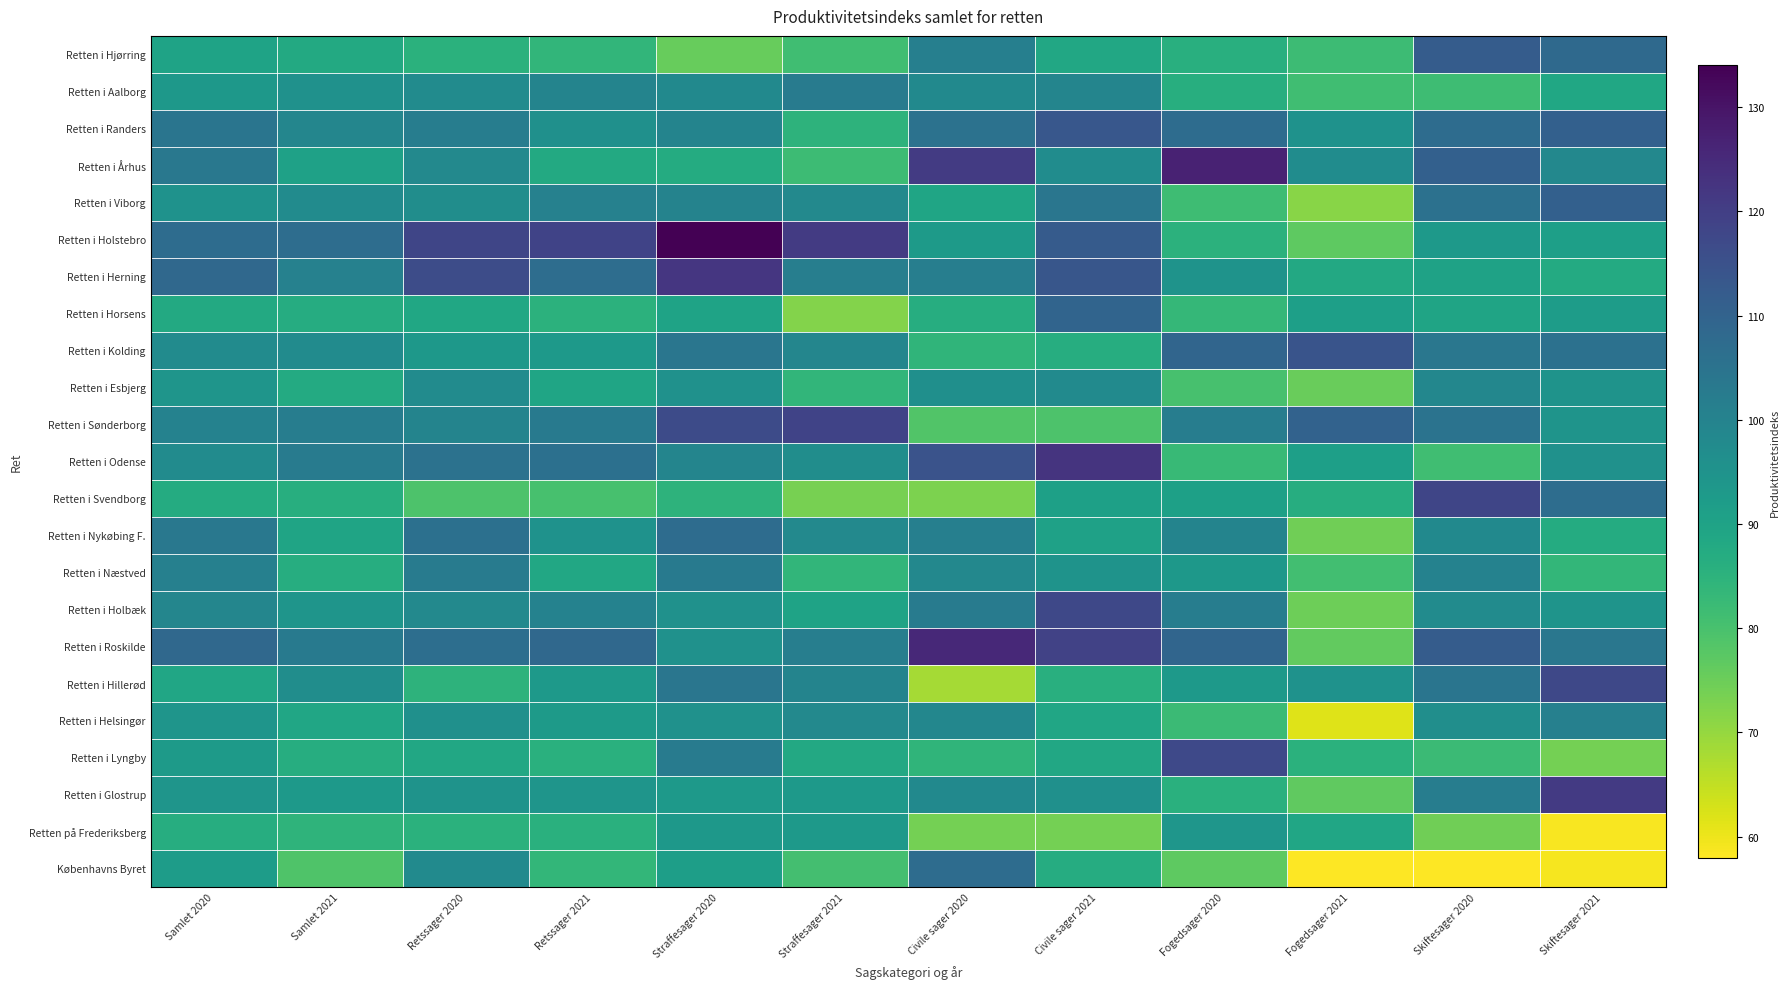

Reading left to right, what are all the values shown in this chart?

Retten i Hjørring: Samlet 2020=90.0	Samlet 2021=87.8	Retssager 2020=85.4	Retssager 2021=84.1	Straffesager 2020=75.8	Straffesager 2021=81.4	Civile sager 2020=101.2	Civile sager 2021=88.6	Fogedsager 2020=86.1	Fogedsager 2021=81.8	Skiftesager 2020=111.8	Skiftesager 2021=108.0
Retten i Aalborg: Samlet 2020=93.5	Samlet 2021=95.7	Retssager 2020=97.3	Retssager 2021=99.8	Straffesager 2020=97.9	Straffesager 2021=102.3	Civile sager 2020=98.0	Civile sager 2021=99.4	Fogedsager 2020=86.3	Fogedsager 2021=81.4	Skiftesager 2020=81.7	Skiftesager 2021=88.7
Retten i Randers: Samlet 2020=104.5	Samlet 2021=99.2	Retssager 2020=101.8	Retssager 2021=96.0	Straffesager 2020=99.7	Straffesager 2021=84.8	Civile sager 2020=105.5	Civile sager 2021=113.5	Fogedsager 2020=107.2	Fogedsager 2021=95.4	Skiftesager 2020=107.0	Skiftesager 2021=110.6
Retten i Århus: Samlet 2020=103.5	Samlet 2021=90.5	Retssager 2020=98.2	Retssager 2021=87.7	Straffesager 2020=87.3	Straffesager 2021=82.0	Civile sager 2020=120.9	Civile sager 2021=97.0	Fogedsager 2020=126.7	Fogedsager 2021=97.2	Skiftesager 2020=110.8	Skiftesager 2021=98.5
Retten i Viborg: Samlet 2020=95.2	Samlet 2021=97.2	Retssager 2020=96.6	Retssager 2021=100.7	Straffesager 2020=100.0	Straffesager 2021=98.3	Civile sager 2020=89.2	Civile sager 2021=104.2	Fogedsager 2020=81.6	Fogedsager 2021=71.3	Skiftesager 2020=105.7	Skiftesager 2021=110.7
Retten i Holstebro: Samlet 2020=107.1	Samlet 2021=106.9	Retssager 2020=118.2	Retssager 2021=118.7	Straffesager 2020=134.1	Straffesager 2021=120.9	Civile sager 2020=92.7	Civile sager 2021=112.3	Fogedsager 2020=85.0	Fogedsager 2021=76.9	Skiftesager 2020=93.0	Skiftesager 2021=91.1
Retten i Herning: Samlet 2020=108.5	Samlet 2021=100.8	Retssager 2020=116.3	Retssager 2021=106.8	Straffesager 2020=122.0	Straffesager 2021=101.6	Civile sager 2020=101.6	Civile sager 2021=113.6	Fogedsager 2020=94.9	Fogedsager 2021=88.0	Skiftesager 2020=90.1	Skiftesager 2021=87.5
Retten i Horsens: Samlet 2020=87.9	Samlet 2021=87.0	Retssager 2020=88.6	Retssager 2021=85.1	Straffesager 2020=90.0	Straffesager 2021=72.0	Civile sager 2020=86.7	Civile sager 2021=109.5	Fogedsager 2020=83.4	Fogedsager 2021=91.2	Skiftesager 2020=89.7	Skiftesager 2021=91.9
Retten i Kolding: Samlet 2020=97.3	Samlet 2021=97.3	Retssager 2020=93.4	Retssager 2021=93.1	Straffesager 2020=104.1	Straffesager 2021=99.0	Civile sager 2020=84.2	Civile sager 2021=86.6	Fogedsager 2020=109.2	Fogedsager 2021=114.2	Skiftesager 2020=104.0	Skiftesager 2021=105.7
Retten i Esbjerg: Samlet 2020=94.4	Samlet 2021=87.6	Retssager 2020=97.2	Retssager 2021=89.2	Straffesager 2020=95.5	Straffesager 2021=83.9	Civile sager 2020=96.2	Civile sager 2021=97.5	Fogedsager 2020=80.0	Fogedsager 2021=75.5	Skiftesager 2020=98.7	Skiftesager 2021=94.8
Retten i Sønderborg: Samlet 2020=100.2	Samlet 2021=101.8	Retssager 2020=99.8	Retssager 2021=102.9	Straffesager 2020=116.7	Straffesager 2021=118.7	Civile sager 2020=78.7	Civile sager 2021=79.1	Fogedsager 2020=101.7	Fogedsager 2021=110.2	Skiftesager 2020=105.2	Skiftesager 2021=94.7
Retten i Odense: Samlet 2020=97.3	Samlet 2021=102.5	Retssager 2020=105.3	Retssager 2021=106.1	Straffesager 2020=99.3	Straffesager 2021=96.6	Civile sager 2020=114.6	Civile sager 2021=122.7	Fogedsager 2020=82.6	Fogedsager 2021=91.1	Skiftesager 2020=81.2	Skiftesager 2021=95.5
Retten i Svendborg: Samlet 2020=87.1	Samlet 2021=86.3	Retssager 2020=79.1	Retssager 2021=80.1	Straffesager 2020=84.8	Straffesager 2021=73.5	Civile sager 2020=72.9	Civile sager 2021=90.7	Fogedsager 2020=90.9	Fogedsager 2021=86.6	Skiftesager 2020=118.2	Skiftesager 2021=106.8
Retten i Nykøbing F.: Samlet 2020=103.6	Samlet 2021=89.5	Retssager 2020=106.0	Retssager 2021=95.2	Straffesager 2020=107.2	Straffesager 2021=98.3	Civile sager 2020=101.2	Civile sager 2021=90.4	Fogedsager 2020=99.7	Fogedsager 2021=74.6	Skiftesager 2020=98.0	Skiftesager 2021=87.2
Retten i Næstved: Samlet 2020=100.9	Samlet 2021=86.6	Retssager 2020=102.3	Retssager 2021=88.3	Straffesager 2020=102.7	Straffesager 2021=84.1	Civile sager 2020=98.6	Civile sager 2021=94.9	Fogedsager 2020=93.4	Fogedsager 2021=81.0	Skiftesager 2020=100.2	Skiftesager 2021=83.7
Retten i Holbæk: Samlet 2020=99.0	Samlet 2021=94.3	Retssager 2020=98.3	Retssager 2021=100.2	Straffesager 2020=95.4	Straffesager 2021=90.0	Civile sager 2020=102.4	Civile sager 2021=117.5	Fogedsager 2020=101.9	Fogedsager 2021=74.8	Skiftesager 2020=97.4	Skiftesager 2021=94.5
Retten i Roskilde: Samlet 2020=108.4	Samlet 2021=102.8	Retssager 2020=106.5	Retssager 2021=108.3	Straffesager 2020=95.5	Straffesager 2021=101.5	Civile sager 2020=125.3	Civile sager 2021=119.0	Fogedsager 2020=109.3	Fogedsager 2021=76.4	Skiftesager 2020=111.9	Skiftesager 2021=104.0
Retten i Hillerød: Samlet 2020=89.0	Samlet 2021=96.8	Retssager 2020=84.7	Retssager 2021=93.1	Straffesager 2020=104.0	Straffesager 2021=99.8	Civile sager 2020=68.3	Civile sager 2021=85.9	Fogedsager 2020=93.0	Fogedsager 2021=95.2	Skiftesager 2020=104.6	Skiftesager 2021=117.6
Retten i Helsingør: Samlet 2020=94.4	Samlet 2021=89.0	Retssager 2020=95.9	Retssager 2021=92.5	Straffesager 2020=95.5	Straffesager 2021=98.2	Civile sager 2020=98.9	Civile sager 2021=89.1	Fogedsager 2020=82.2	Fogedsager 2021=61.7	Skiftesager 2020=96.4	Skiftesager 2021=100.9
Retten i Lyngby: Samlet 2020=92.4	Samlet 2021=86.7	Retssager 2020=88.5	Retssager 2021=85.8	Straffesager 2020=102.4	Straffesager 2021=88.2	Civile sager 2020=84.3	Civile sager 2021=88.5	Fogedsager 2020=117.2	Fogedsager 2021=85.4	Skiftesager 2020=82.3	Skiftesager 2021=74.0
Retten i Glostrup: Samlet 2020=94.3	Samlet 2021=93.2	Retssager 2020=95.1	Retssager 2021=94.3	Straffesager 2020=93.1	Straffesager 2021=92.8	Civile sager 2020=98.0	Civile sager 2021=95.9	Fogedsager 2020=85.7	Fogedsager 2021=76.5	Skiftesager 2020=101.7	Skiftesager 2021=121.0
Retten på Frederiksberg: Samlet 2020=86.6	Samlet 2021=84.7	Retssager 2020=85.5	Retssager 2021=85.7	Straffesager 2020=93.3	Straffesager 2021=92.8	Civile sager 2020=73.9	Civile sager 2021=73.8	Fogedsager 2020=94.2	Fogedsager 2021=89.2	Skiftesager 2020=74.5	Skiftesager 2021=58.8
Københavns Byret: Samlet 2020=92.1	Samlet 2021=78.8	Retssager 2020=97.5	Retssager 2021=83.5	Straffesager 2020=91.4	Straffesager 2021=80.6	Civile sager 2020=107.2	Civile sager 2021=87.0	Fogedsager 2020=76.7	Fogedsager 2021=58.0	Skiftesager 2020=58.0	Skiftesager 2021=59.1